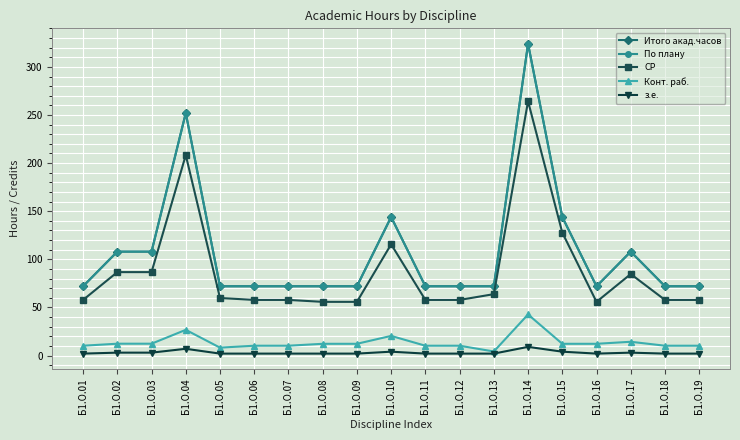

At which category is the sum across all series the highest?

Б1.О.14